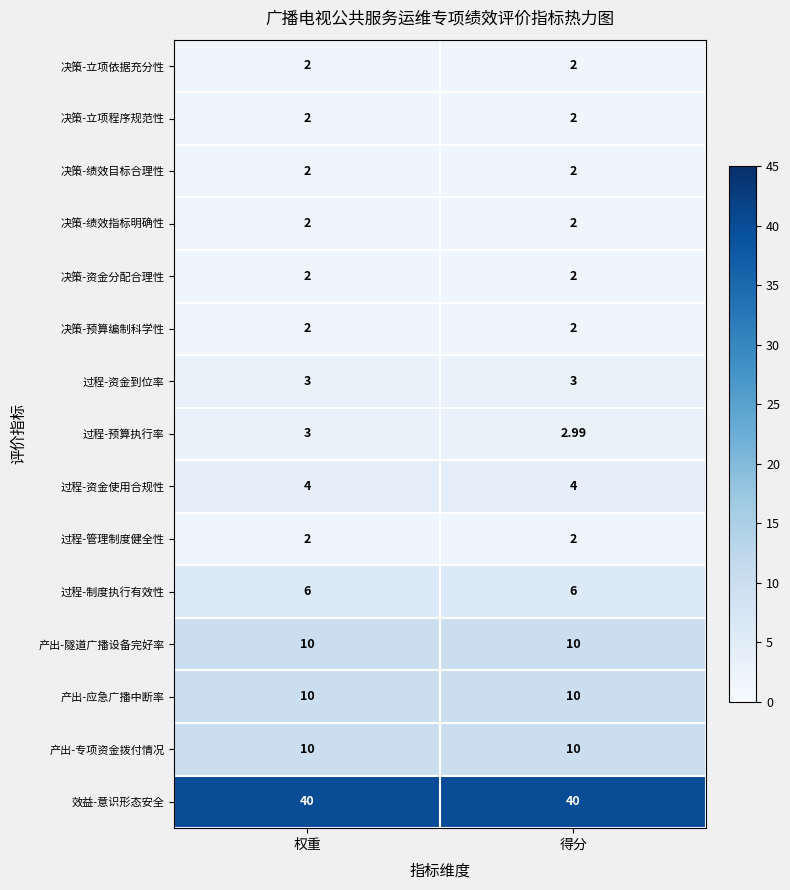

Which series has the widest spread of values?

过程-预算执行率